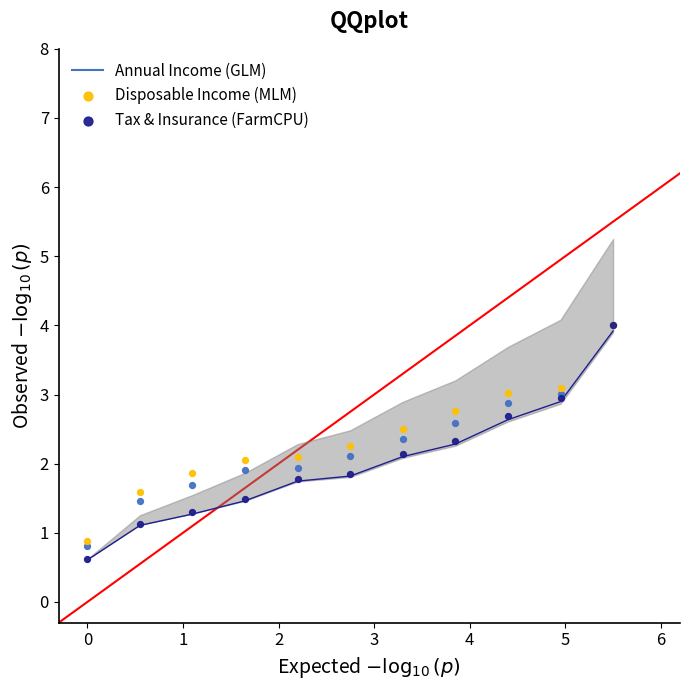

Which series has the widest spread of Y values?

Tax & Insurance (FarmCPU)